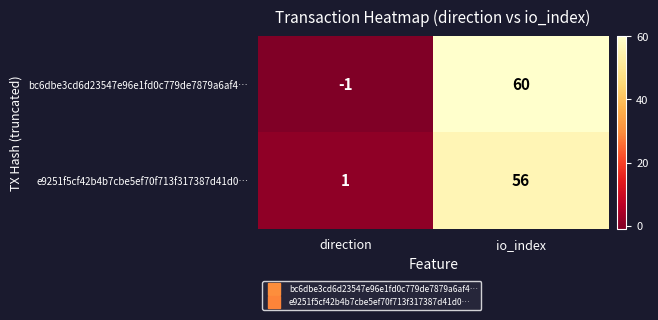

Between direction and io_index, which series saw the biggest shift?

bc6dbe3cd6d23547e96e1fd0c779de7879a6af4…